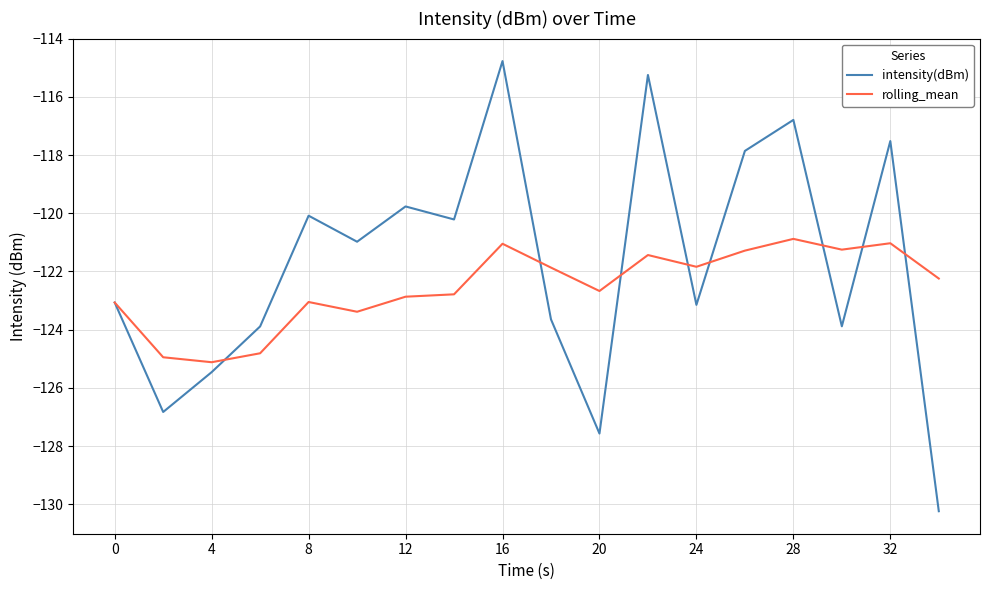

Which series has the largest total across all categories?

intensity(dBm)